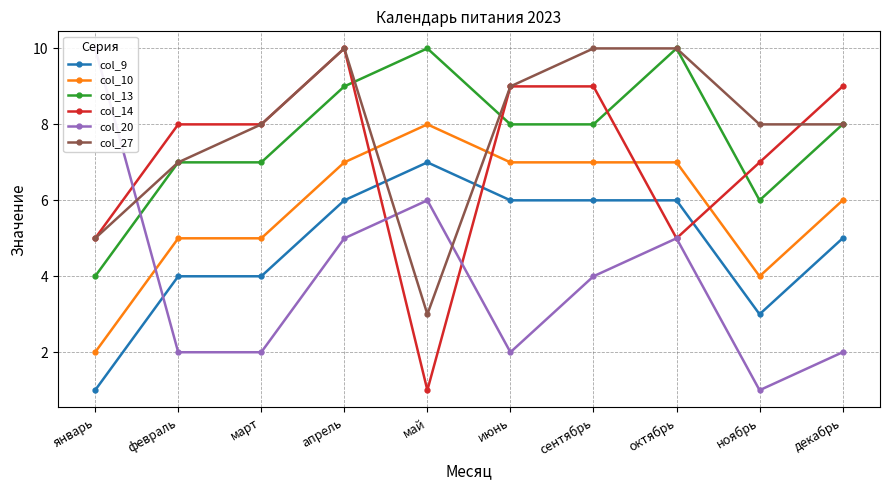

How many values in the col_14 series exceed 8?

4